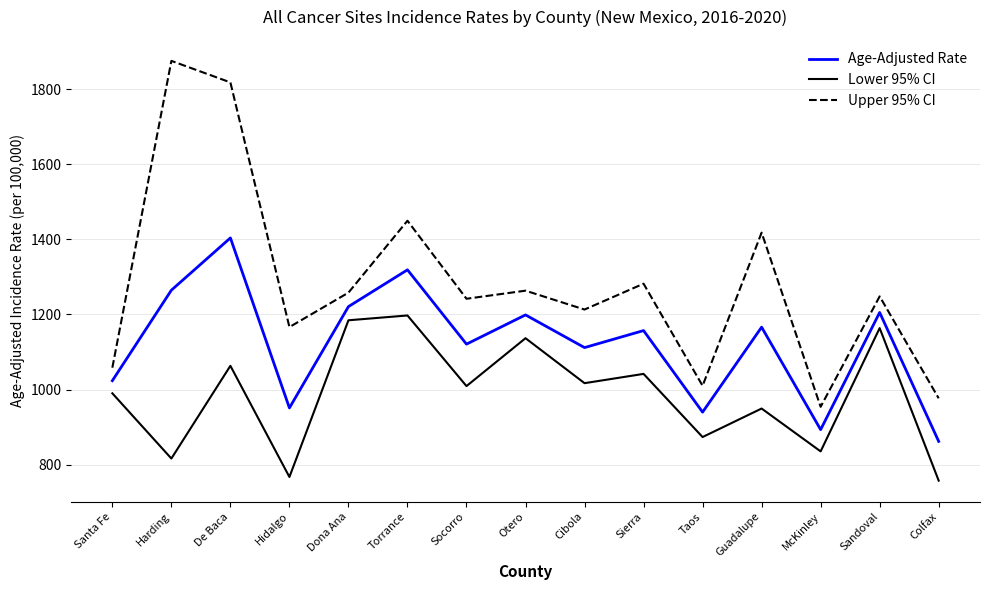

What is the maximum value shown in the chart?

1875.0